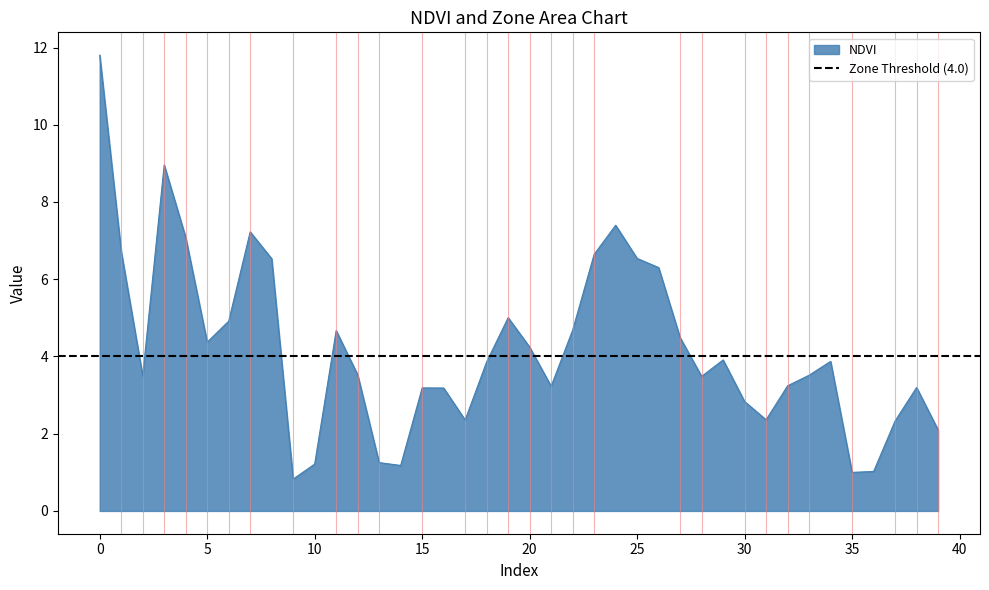

What is the value of the 3rd point from the left?

3.5